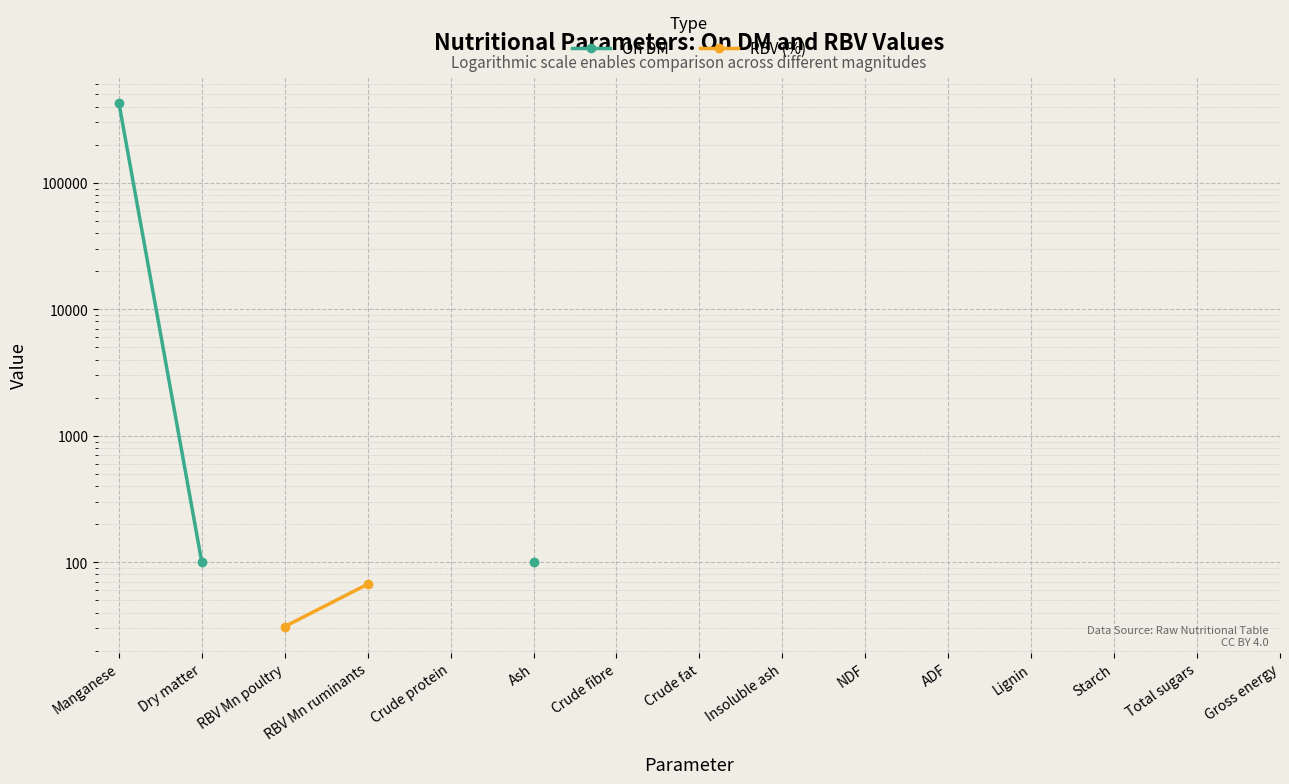

True or false: RBV (%) has more than 1 interior local peaks.

False